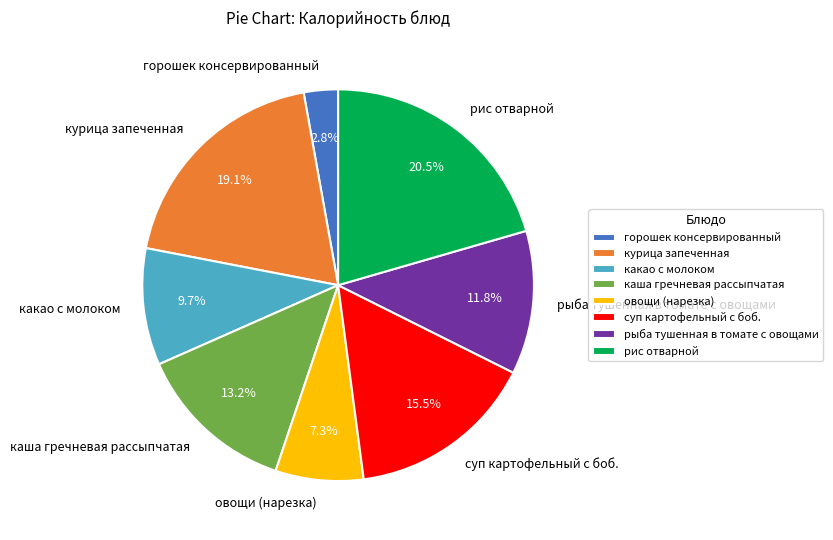

Count the number of slices in the pie.

8